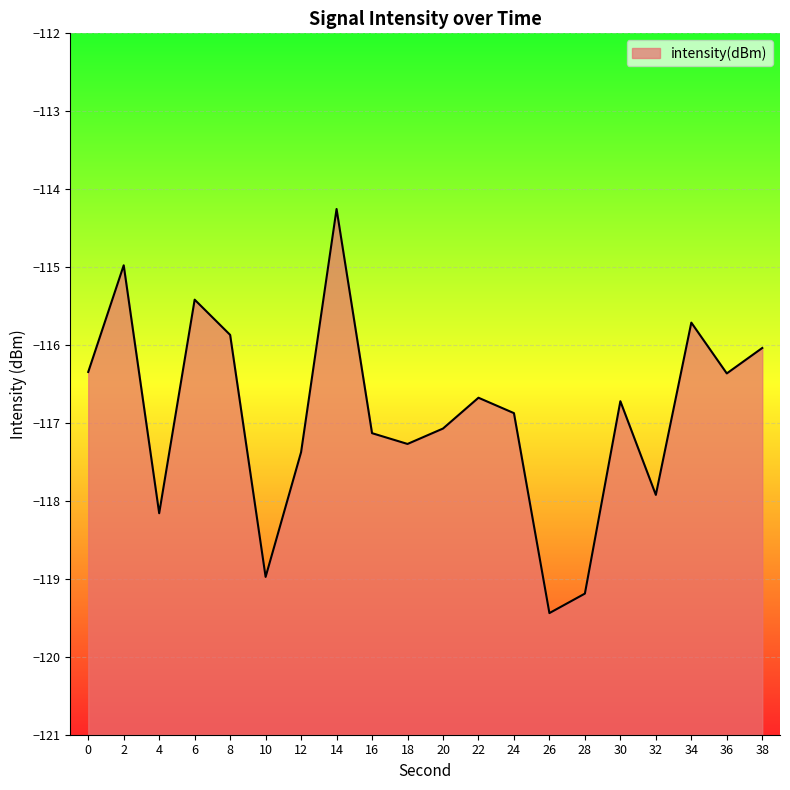

Where is the data nearest to the value -116?

38